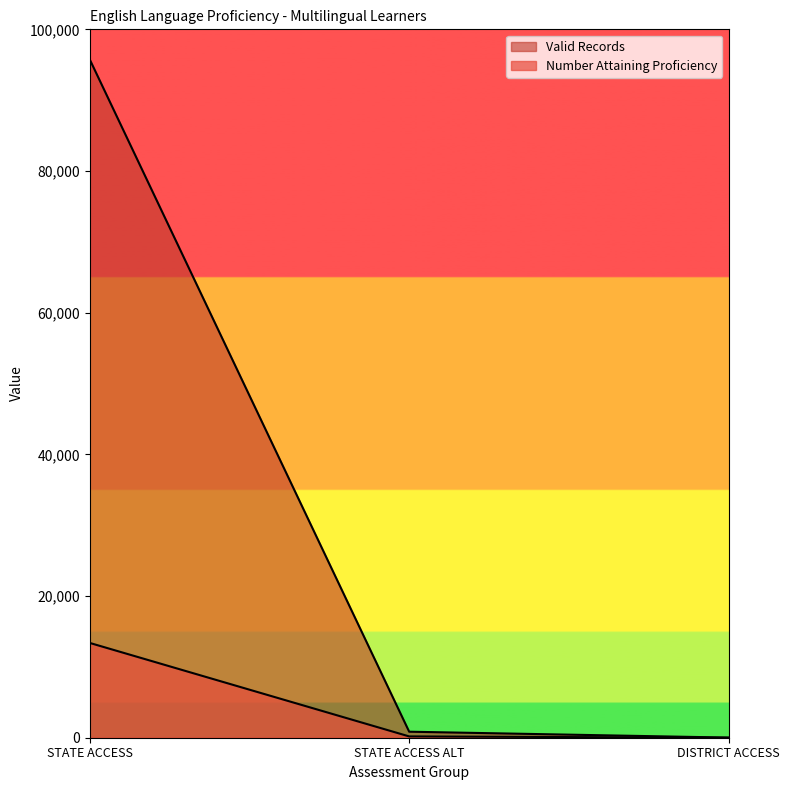

What are all the series names shown in the legend?

Valid Records, Number Attaining Proficiency